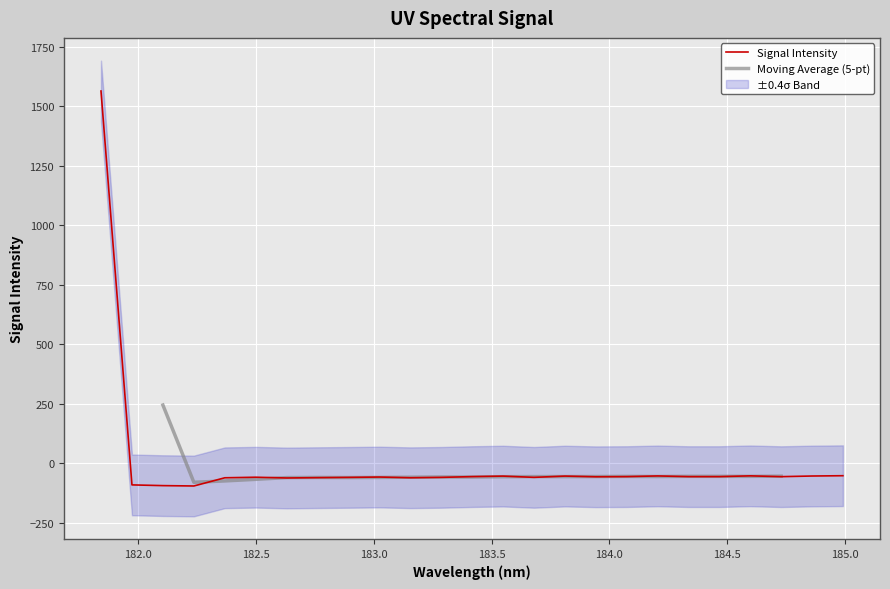

The chart shows a value of -72.9 at 184.2046578328. True or false?

False